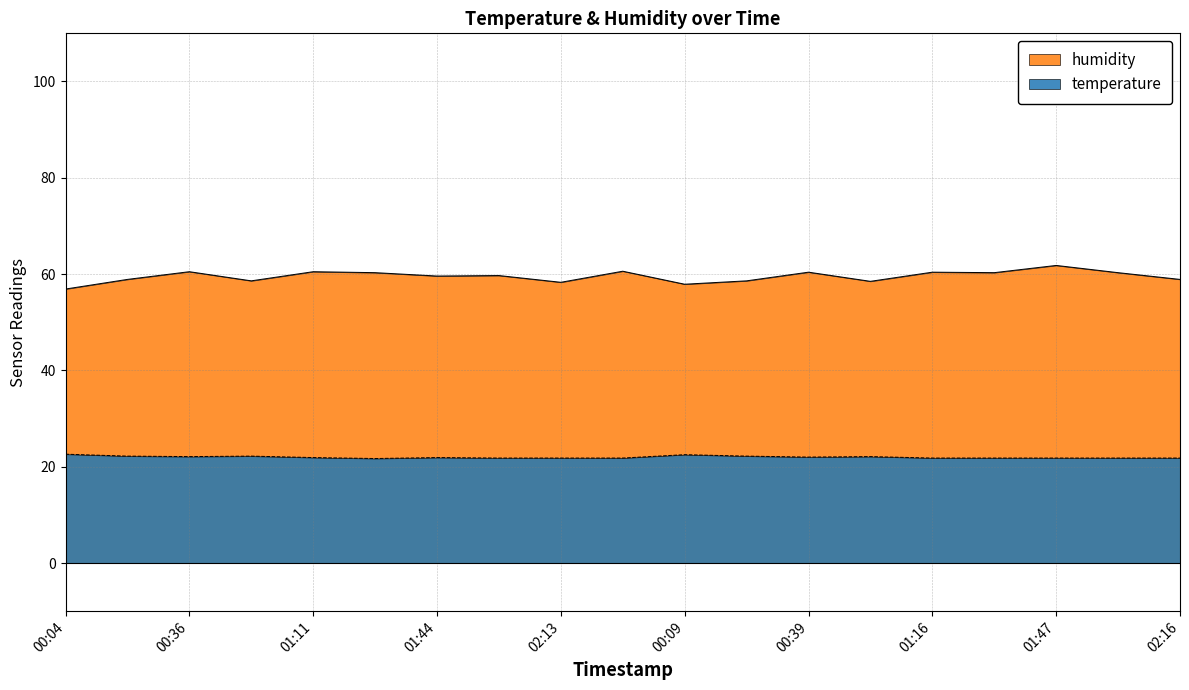

What is the highest value of the temperature series?

22.6